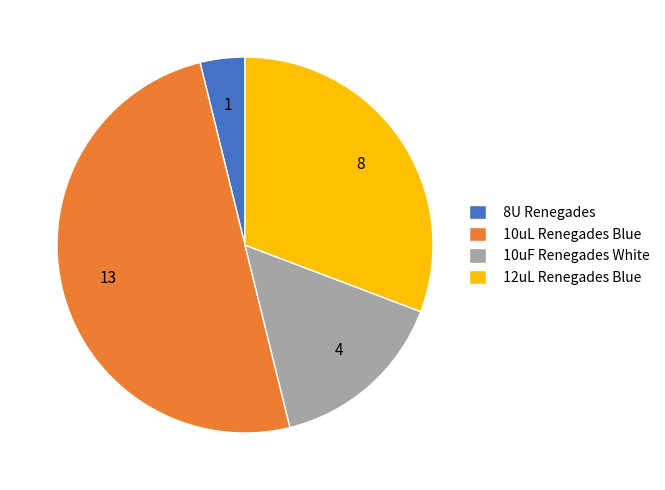

The 10uF Renegades White slice represents 1% of the pie. True or false?

False